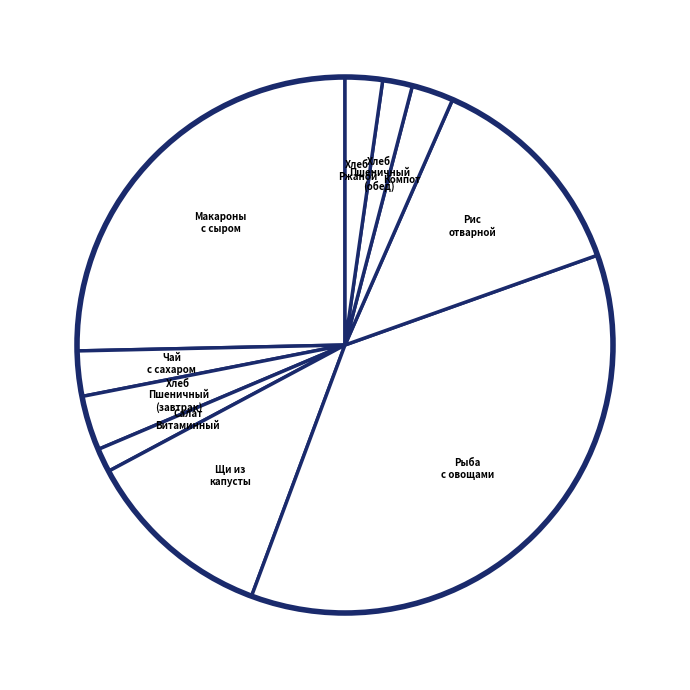

Rank the categories by value from lowest to highest.

Салат Витаминный, Хлеб Пшеничный (обед), Хлеб Ржано-Пшеничный, Компот из сушеных плодов, Чай с сахаром, Хлеб Пшеничный (завтрак), Щи из свежей капусты и сметаной, Рис отварной с маслом сливочным, Макароны отварные с сыром, Рыба, припущенная с овощами